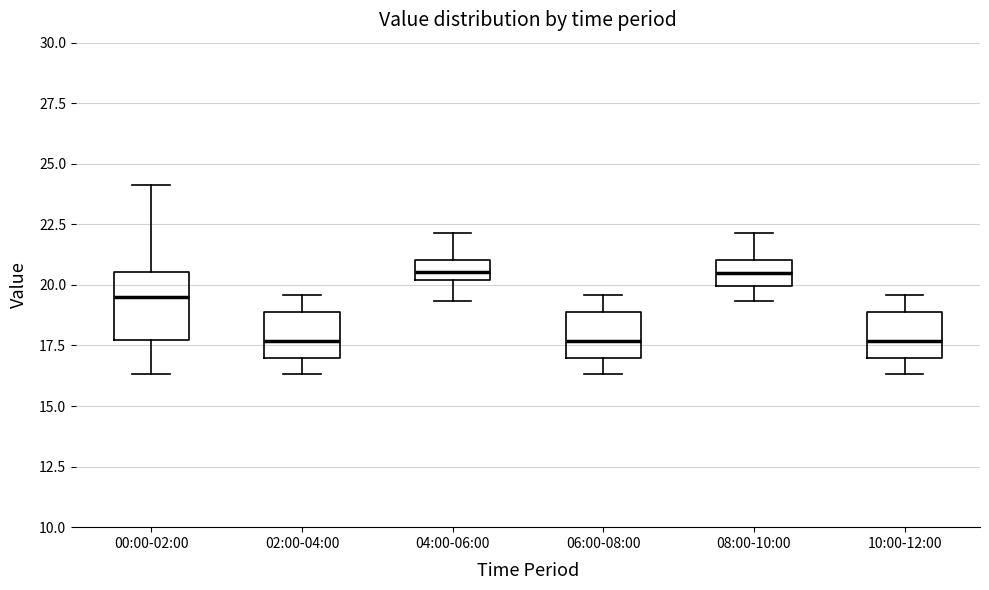

Which box is the tallest, from its lower edge to its upper edge?

00:00-02:00